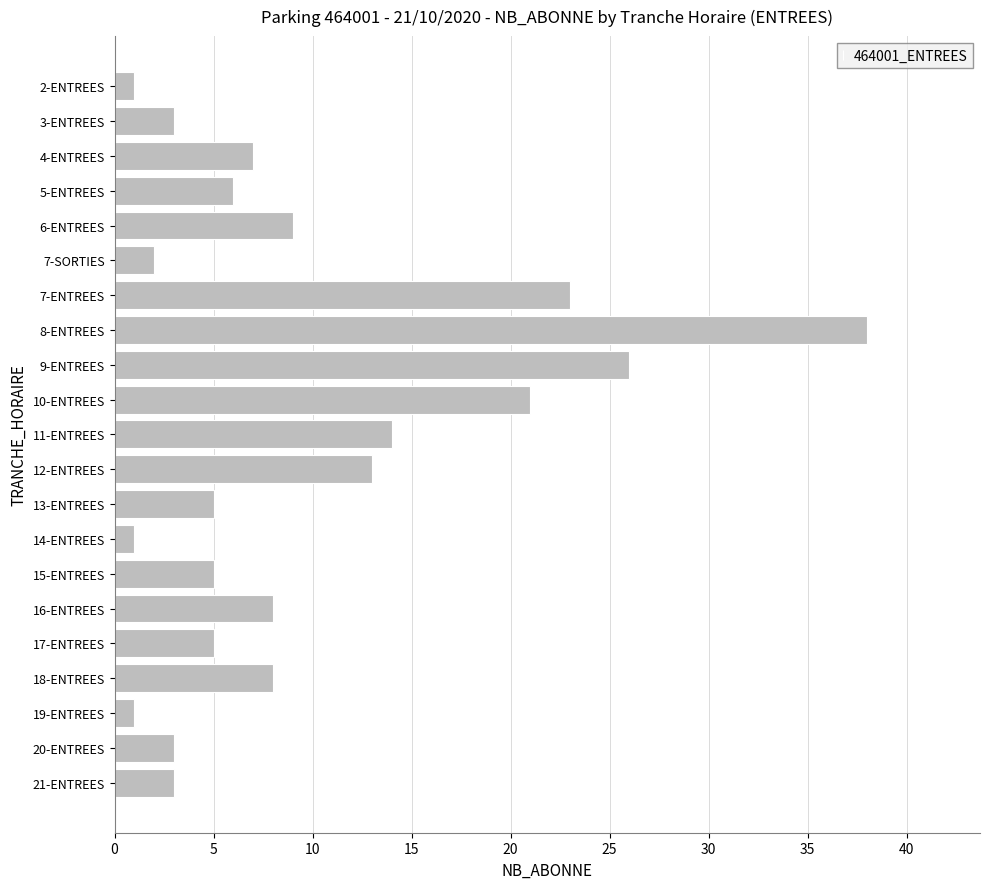

What is the difference between the second highest and second lowest values?

25